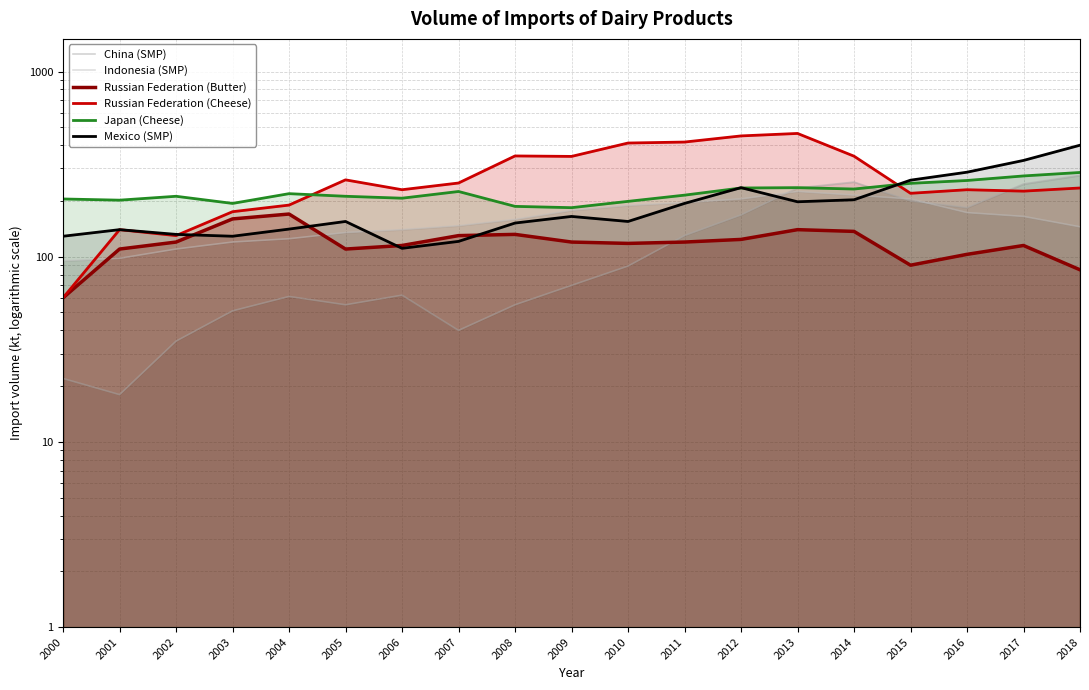

How many times do Japan (Cheese) and Mexico (SMP) cross each other?

3